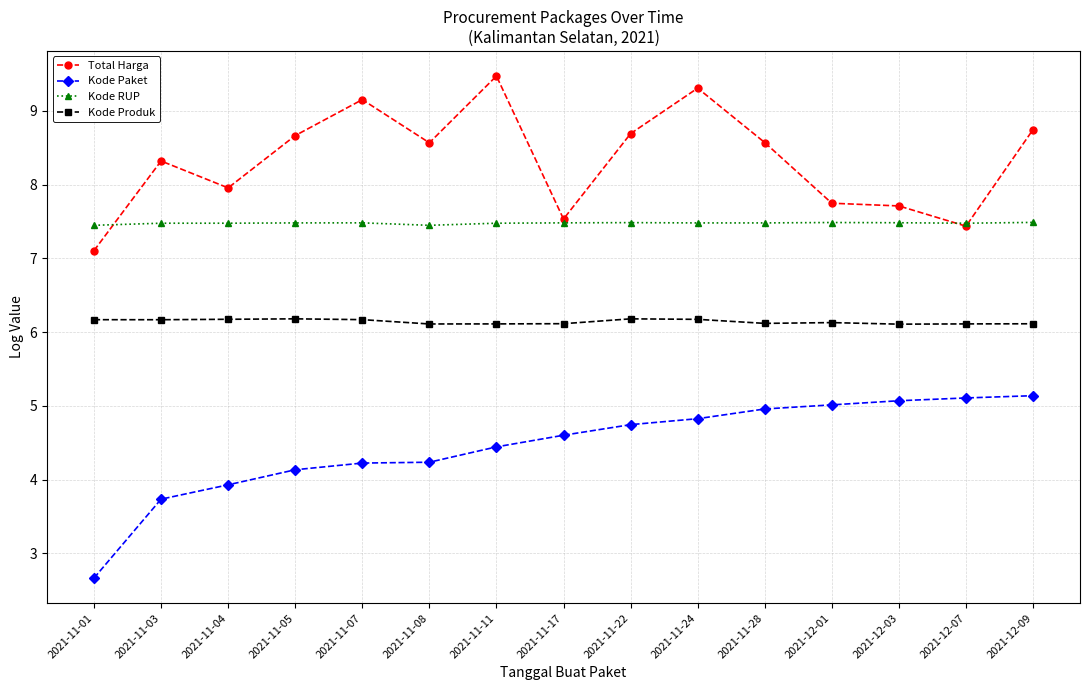

What is the difference between the highest and lowest values at 2021-11-07?

4.9